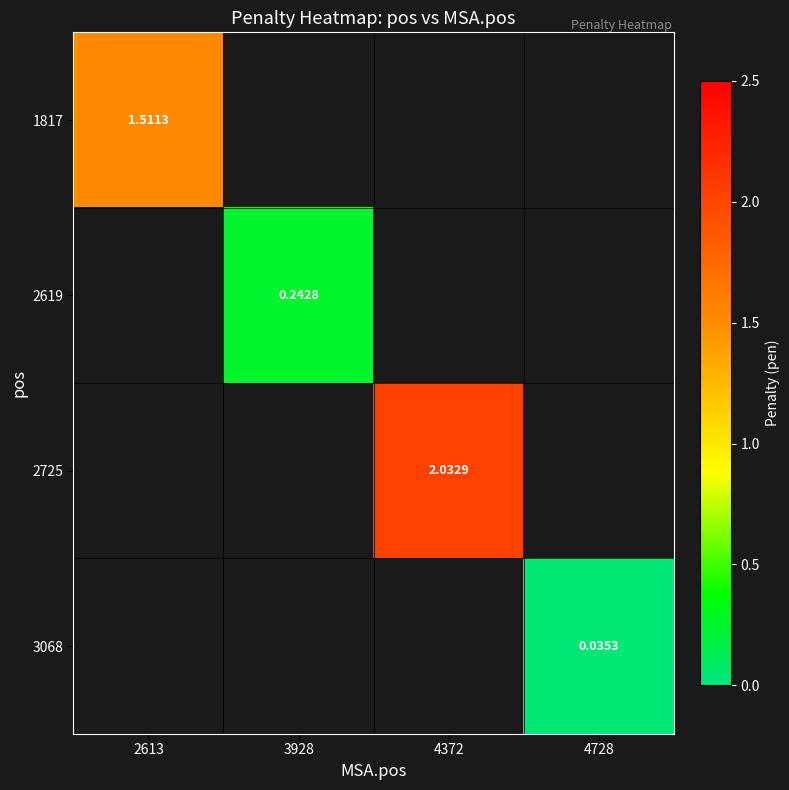

How many distinct data groups are displayed?

4